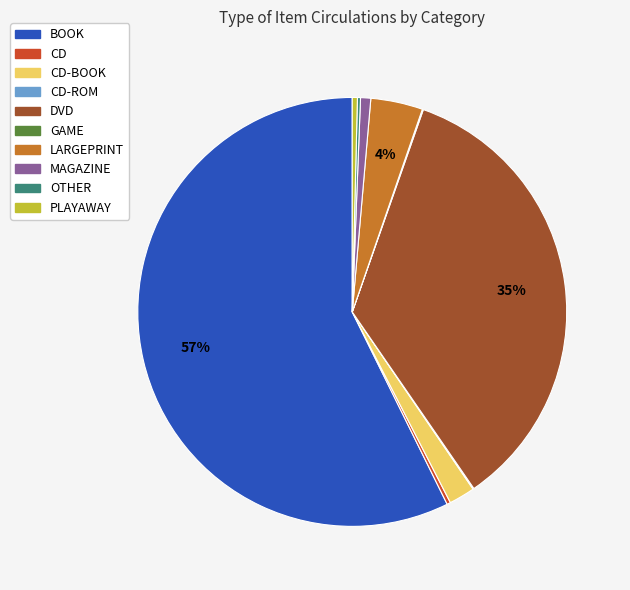

To the nearest percent, what is the average slice percentage?

10%